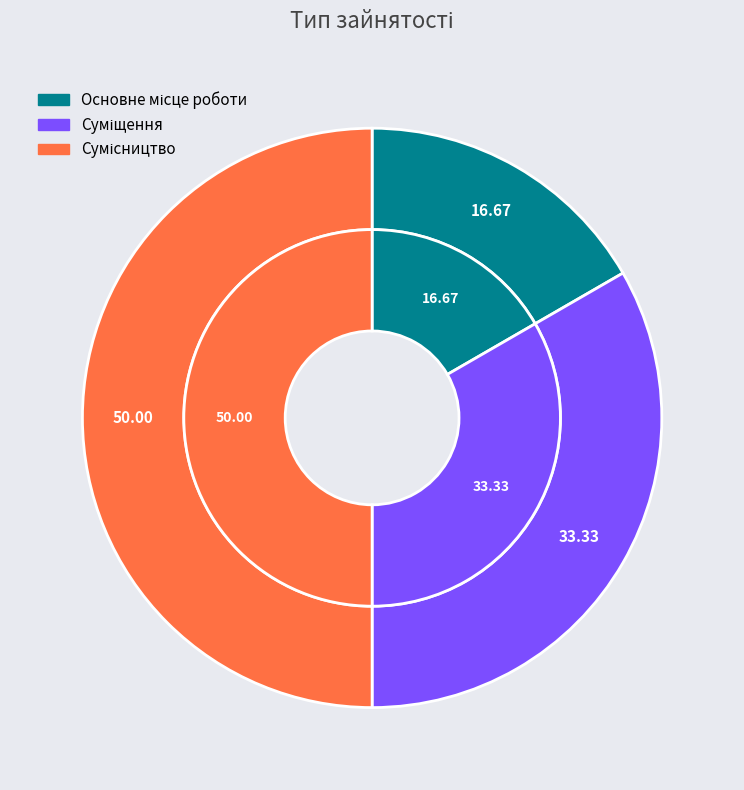

Is there any slice that represents more than half of the pie?

No